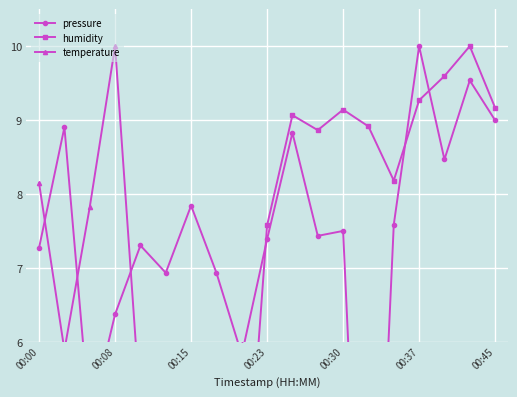

In pressure, how many points are higher than both neighbors (excluding endpoints)?

7